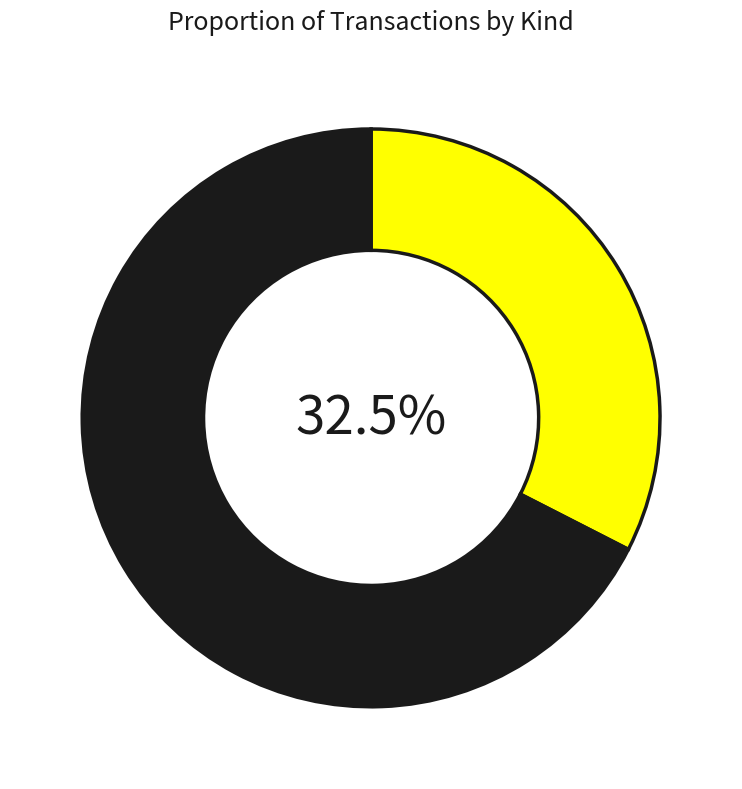

Is there any slice that represents more than half of the pie?

Yes